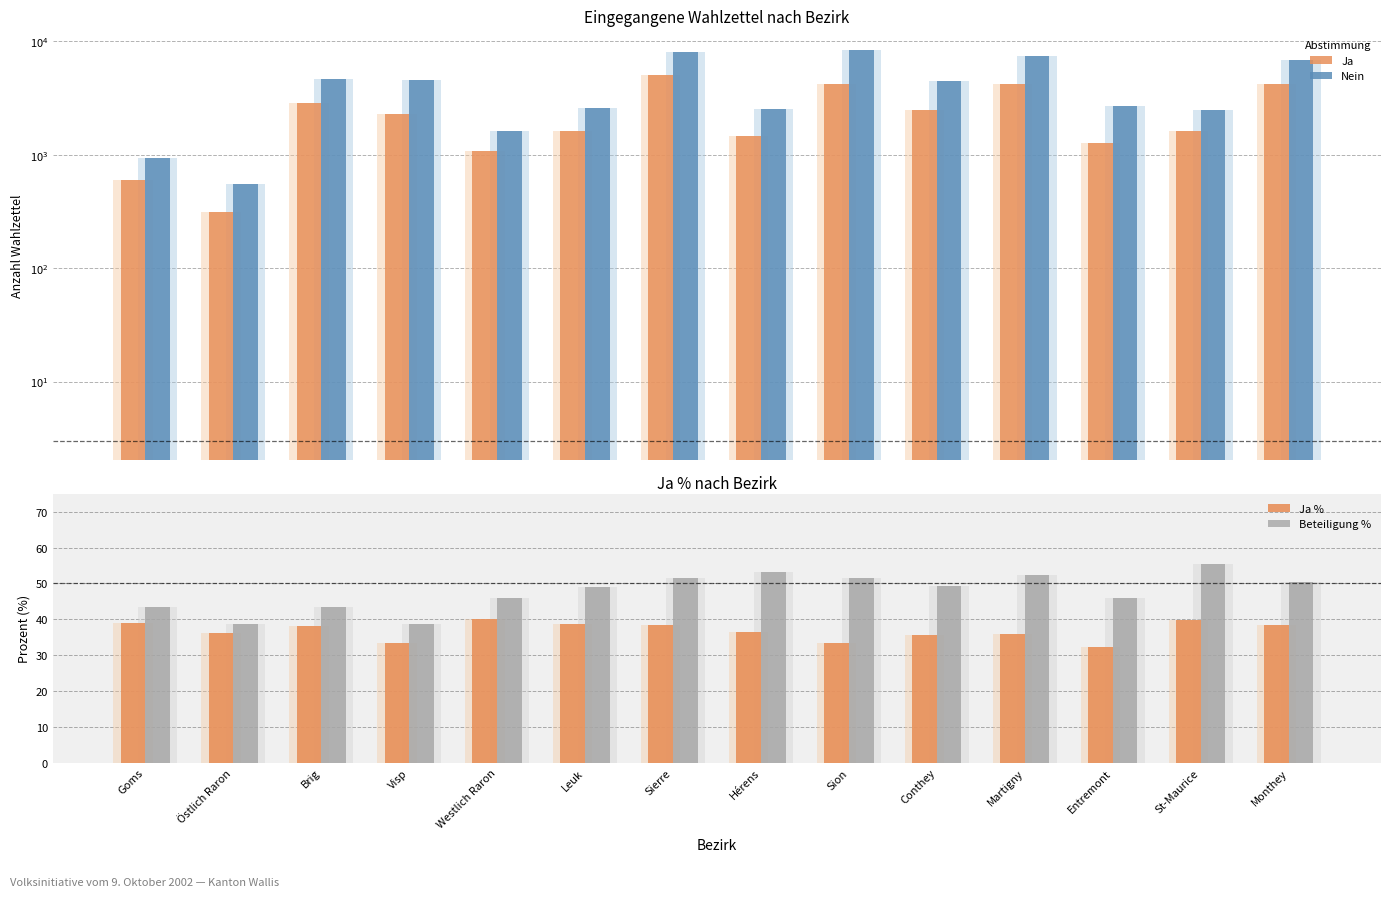

What is the difference between the maximum and minimum values in the Beteiligung % series?

16.8